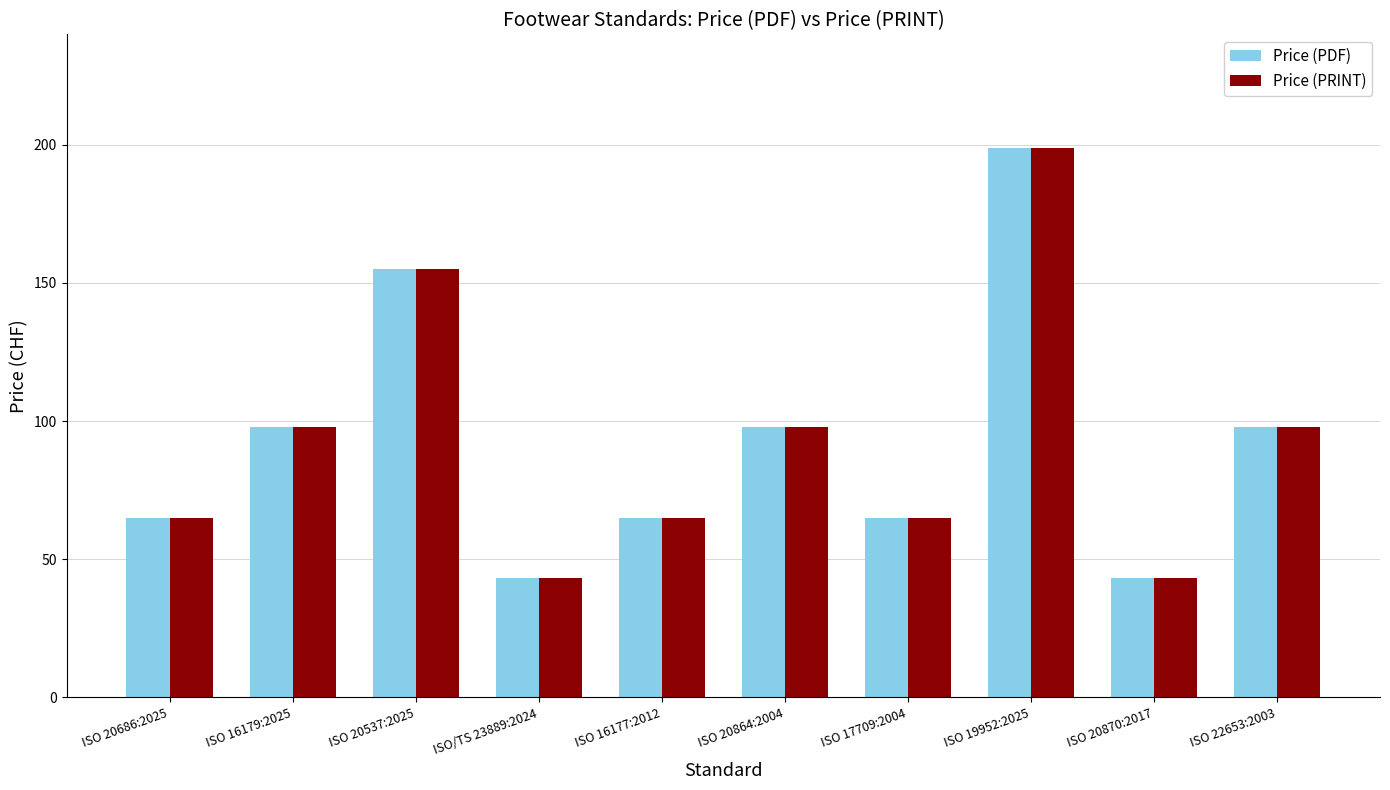

What is the smallest value displayed?

43